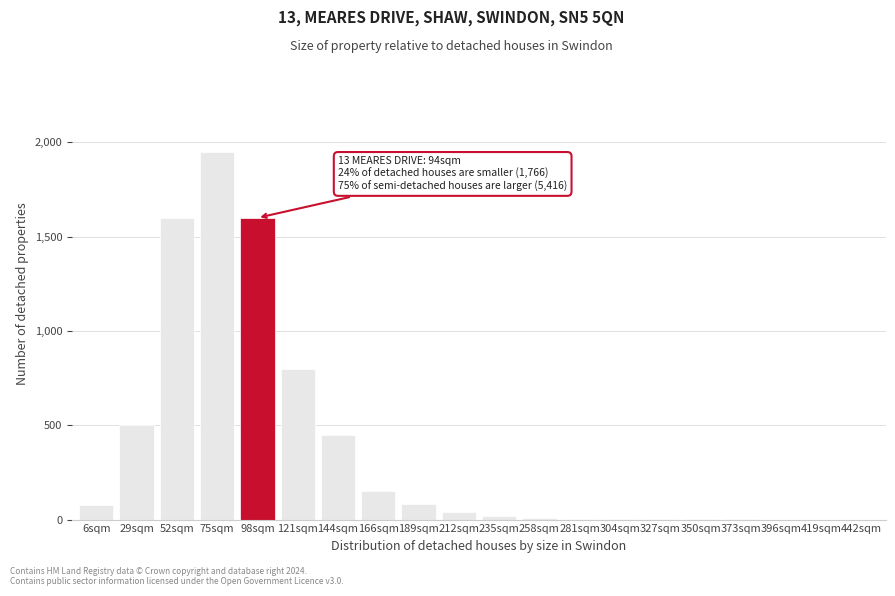

What is the sum of all values?

7287